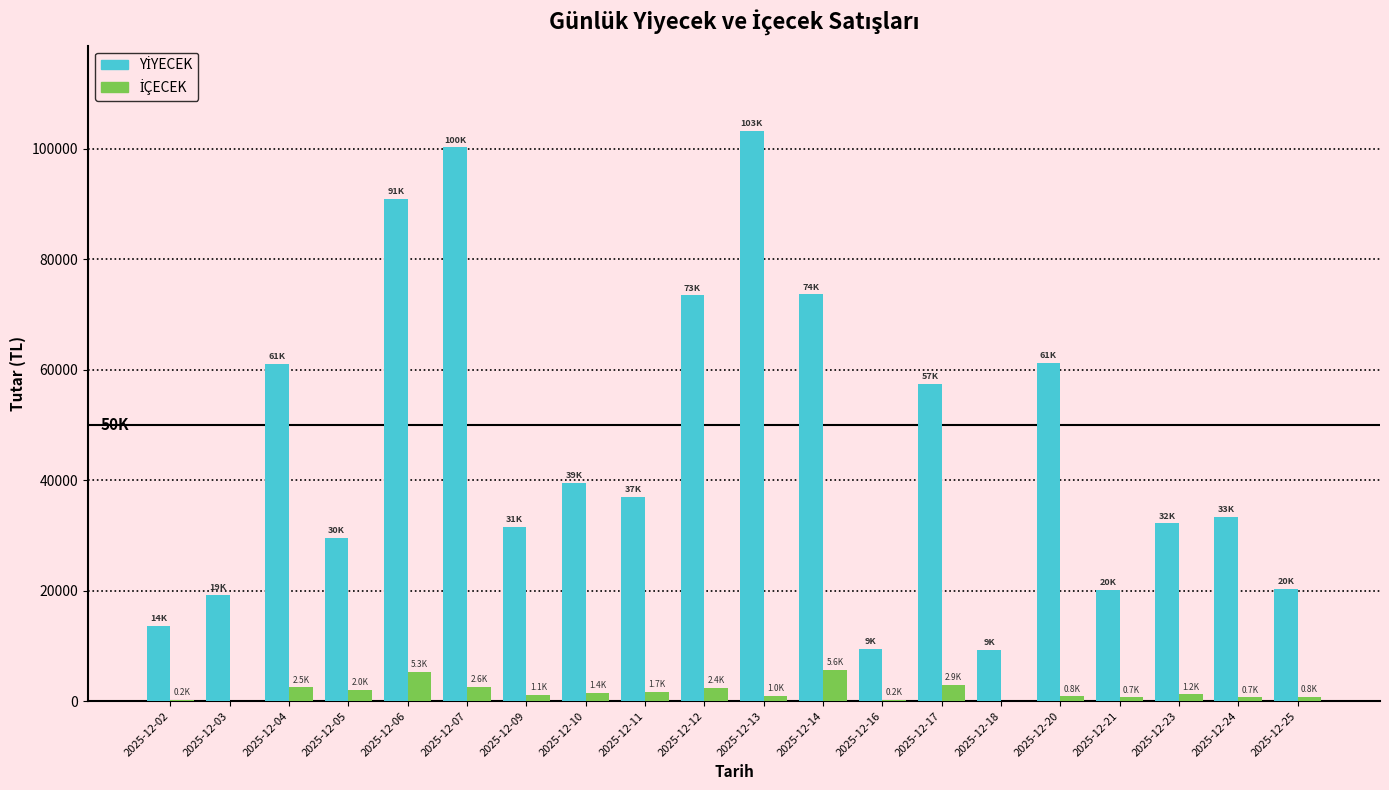

At which category does the chart reach its peak across all series?

2025-12-13